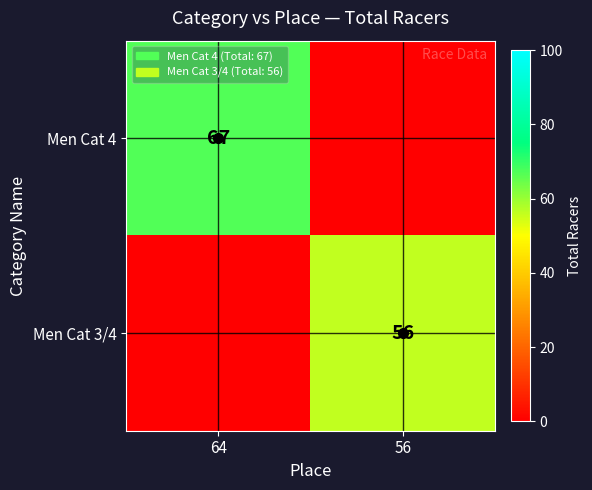

Between 56 and 64, which is larger?

64